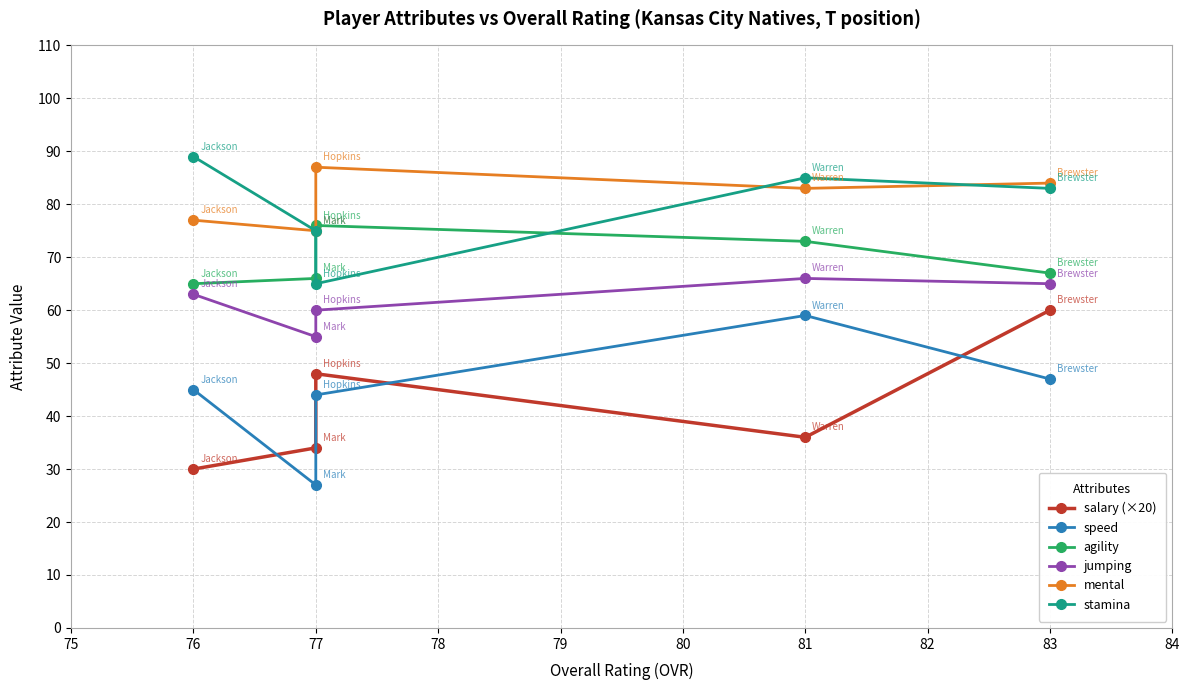

What is the total value across all series at 77?

380